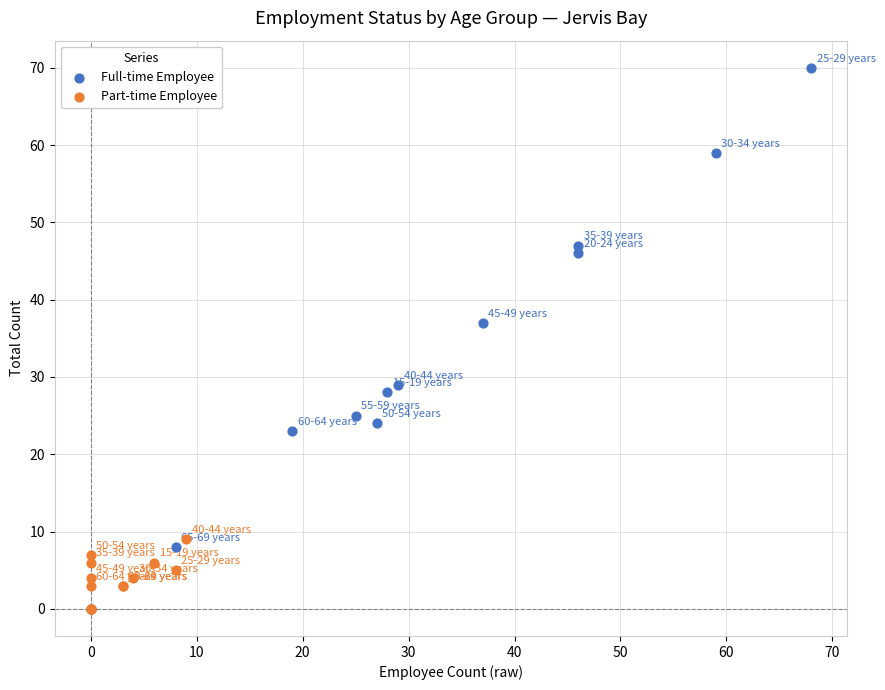

Which series has the widest spread of Y values?

Full-time Employee